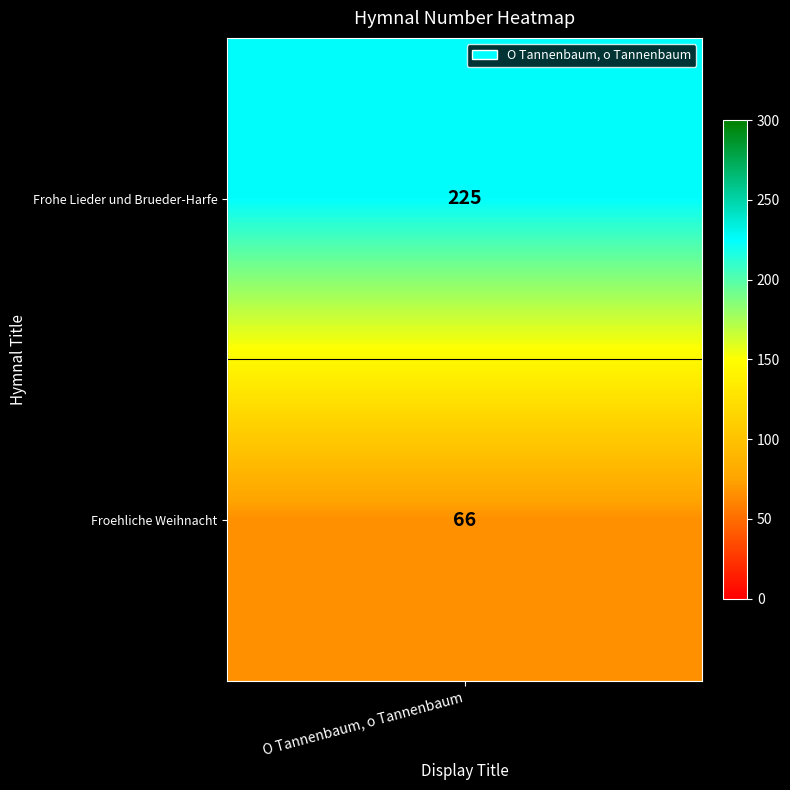

Approximately how many times larger is the value at 0 compared to 1?

3.4